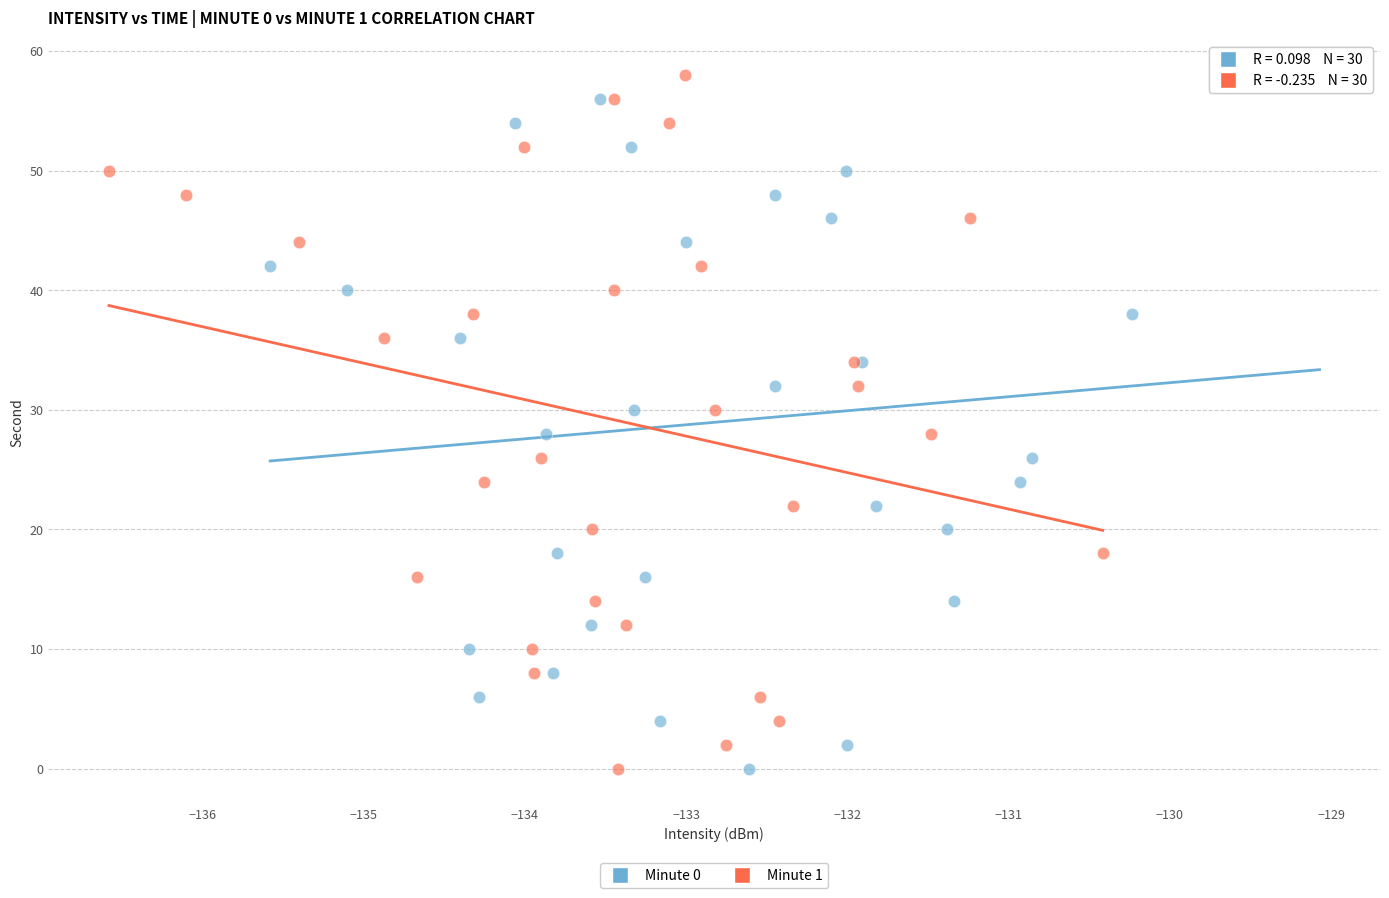

What are all the series names shown in the legend?

Minute 0, Minute 1